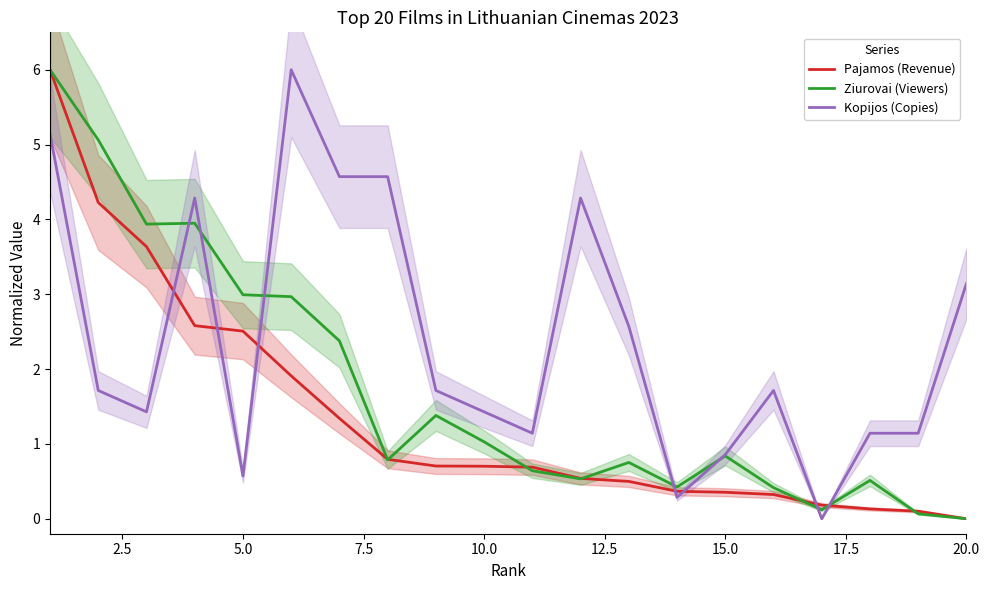

What is the sum of all Kopijos (Copies) values?

47.7